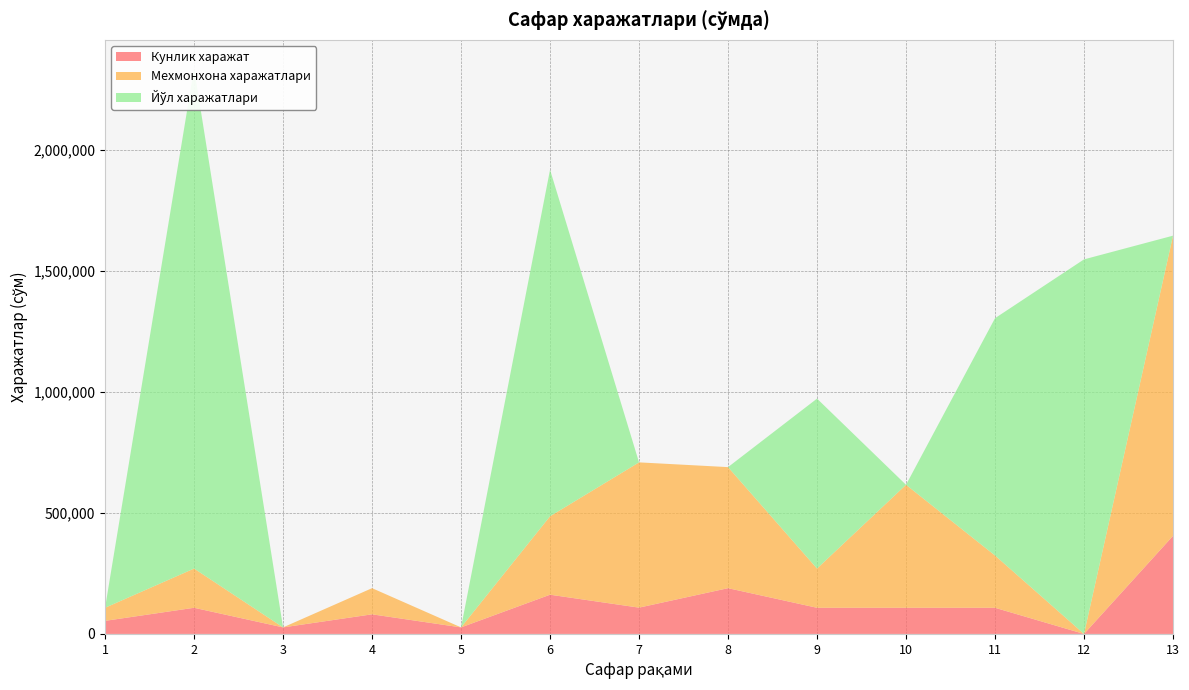

Reading left to right, transcribe all the data shown in this chart.

Кунлик харажат: 1=54000	2=108000	3=27000	4=81000	5=27000	6=162000	7=108600	8=189000	9=108000	10=108000	11=108000	12=0	13=405000
Мехмонхона харажатлари: 1=54000	2=162000	3=0	4=108000	5=0	6=324000	7=600000	8=500000	9=162000	10=508000	11=216000	12=0	13=1240000
Йўл харажатлари: 1=0	2=2066990	3=0	4=0	5=0	6=1431365	7=0	8=0	9=701944	10=0	11=980059	12=1547069	13=0